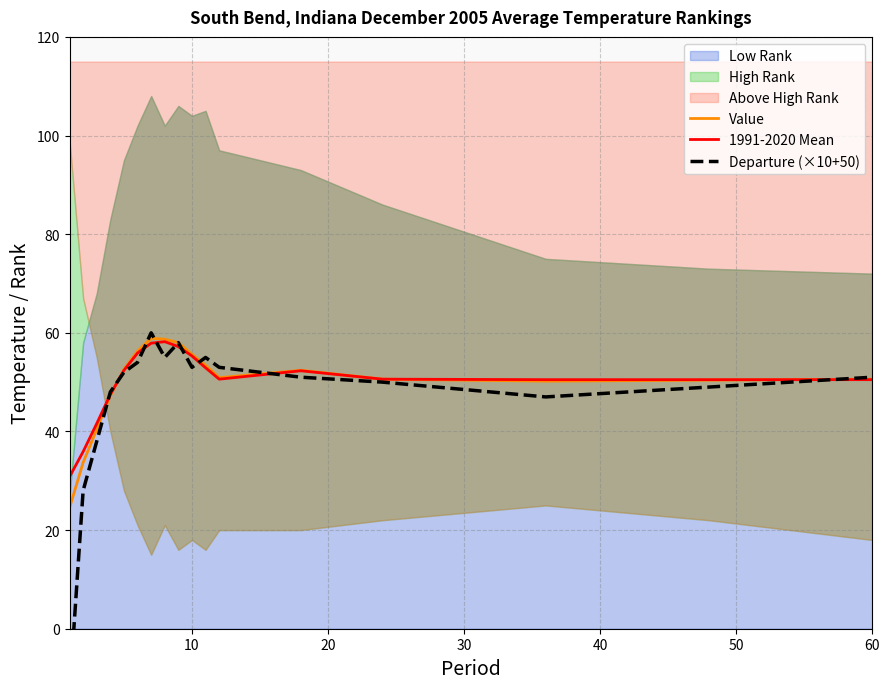

What is the highest value of the 1991-2020 Mean series?

58.2